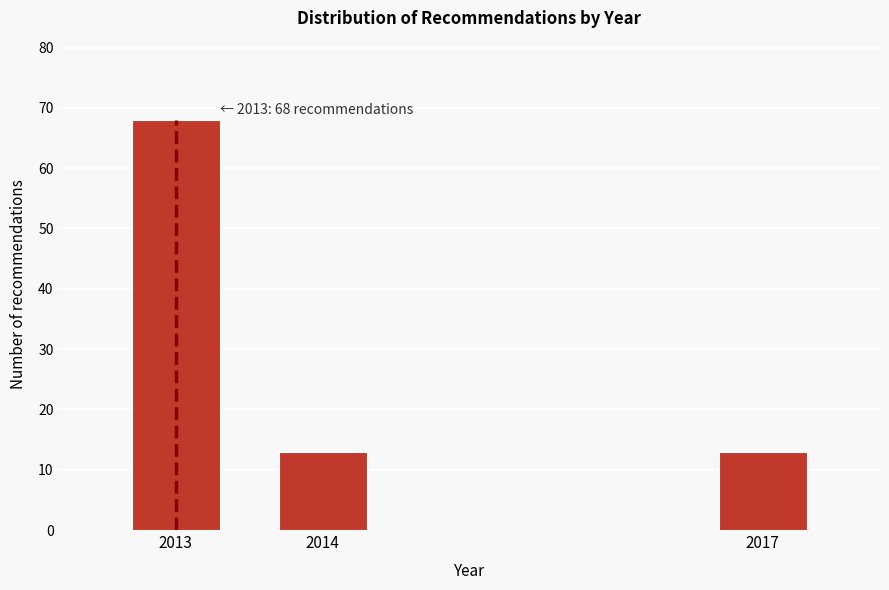

Reading right to left, extract all data points from this chart.

2017=13	2014=13	2013=68